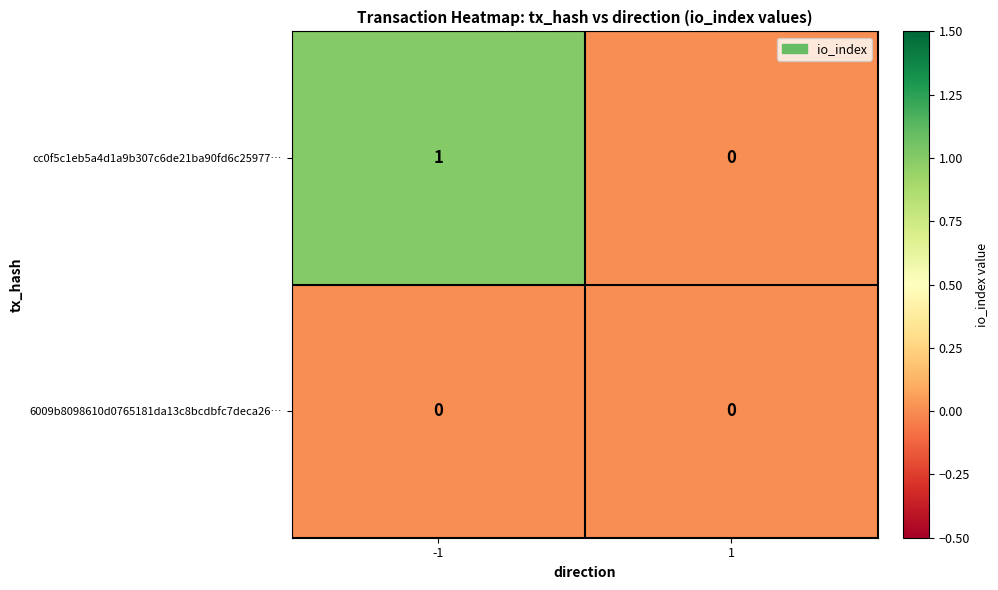

List the series in order of their peak value, lowest first.

6009b8098610d0765181da13c8bcdbfc7deca26…, cc0f5c1eb5a4d1a9b307c6de21ba90fd6c25977…